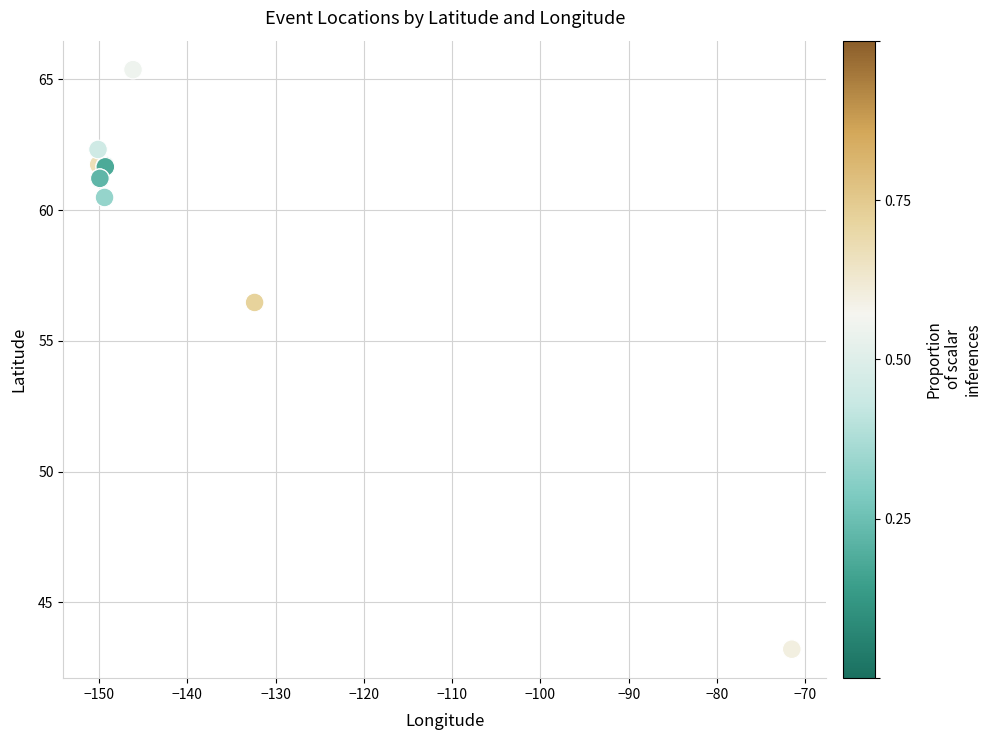

What Y value in the scatter plot is closest to 54?

56.5